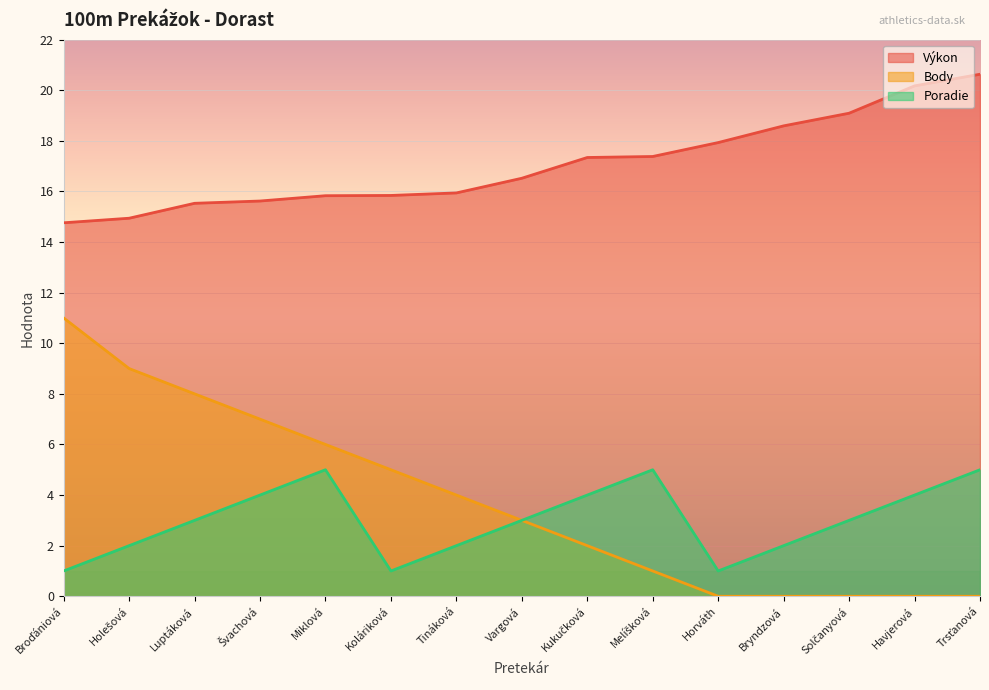

What is the label of the 14th point from the right?

Holešová